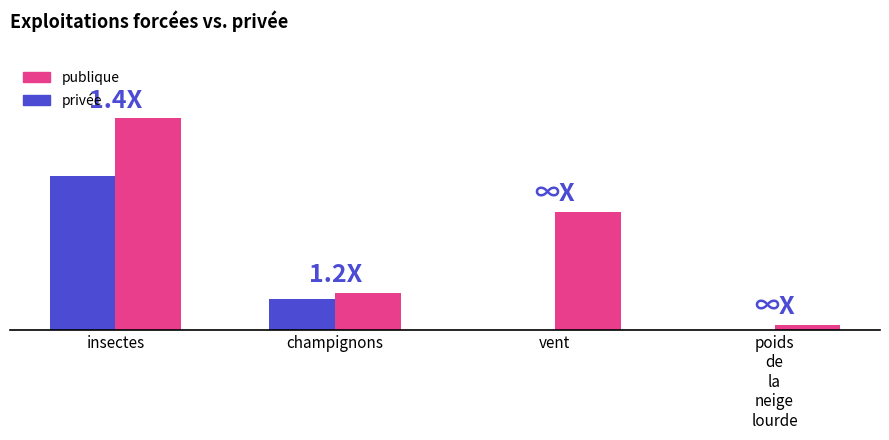

Reading right to left, what are all the values shown in this chart?

privée: poids
de
la
neige
lourde=0	vent=0	champignons=78	insectes=394
publique: poids
de
la
neige
lourde=13	vent=303	champignons=95	insectes=543